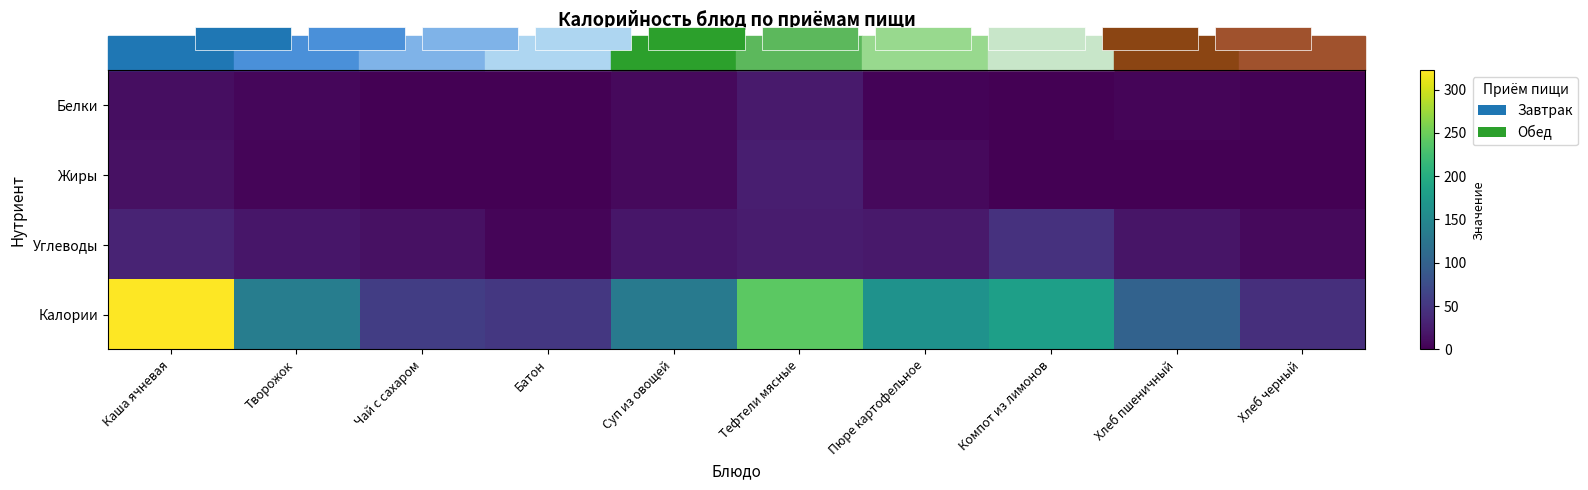

Reading right to left, list all the values displayed in this chart.

Белки: Хлеб черный=2	Хлеб пшеничный=4	Компот из лимонов=1	Пюре картофельное=3	Тефтели мясные=23	Суп из овощей=8	Батон=1	Чай с сахаром=0	Творожок=6	Каша ячневая=12
Жиры: Хлеб черный=0	Хлеб пшеничный=1	Компот из лимонов=0	Пюре картофельное=8	Тефтели мясные=27	Суп из овощей=8	Батон=1	Чай с сахаром=0	Творожок=4	Каша ячневая=15
Углеводы: Хлеб черный=8	Хлеб пшеничный=18	Компот из лимонов=46	Пюре картофельное=22	Тефтели мясные=24	Суп из овощей=19	Батон=5	Чай с сахаром=15	Творожок=20	Каша ячневая=32
Калории: Хлеб черный=44	Хлеб пшеничный=101	Компот из лимонов=182	Пюре картофельное=164	Тефтели мясные=241	Суп из овощей=132	Батон=52	Чай с сахаром=58	Творожок=137	Каша ячневая=322